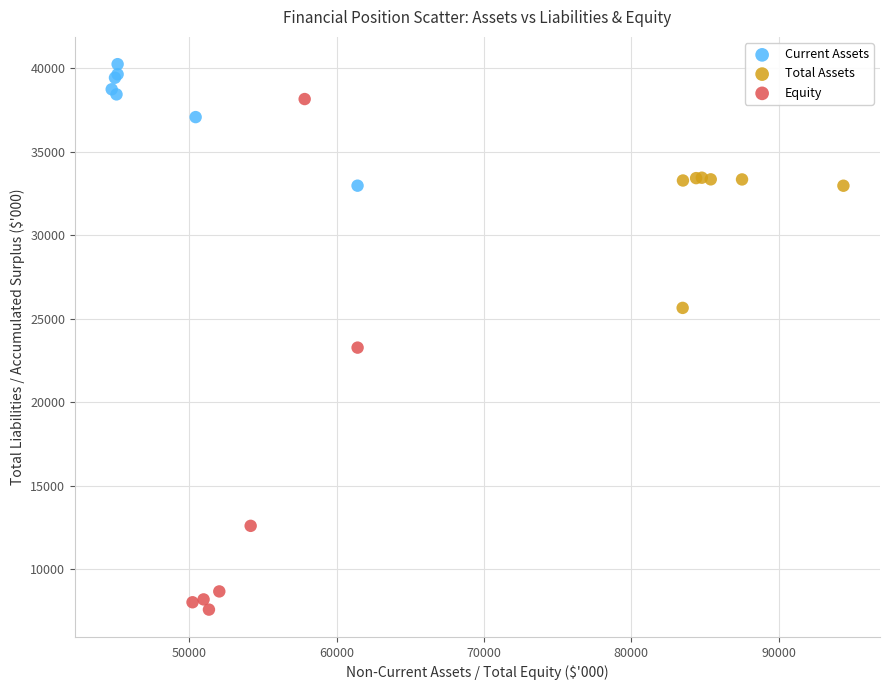

Which series has the widest spread of Y values?

Equity